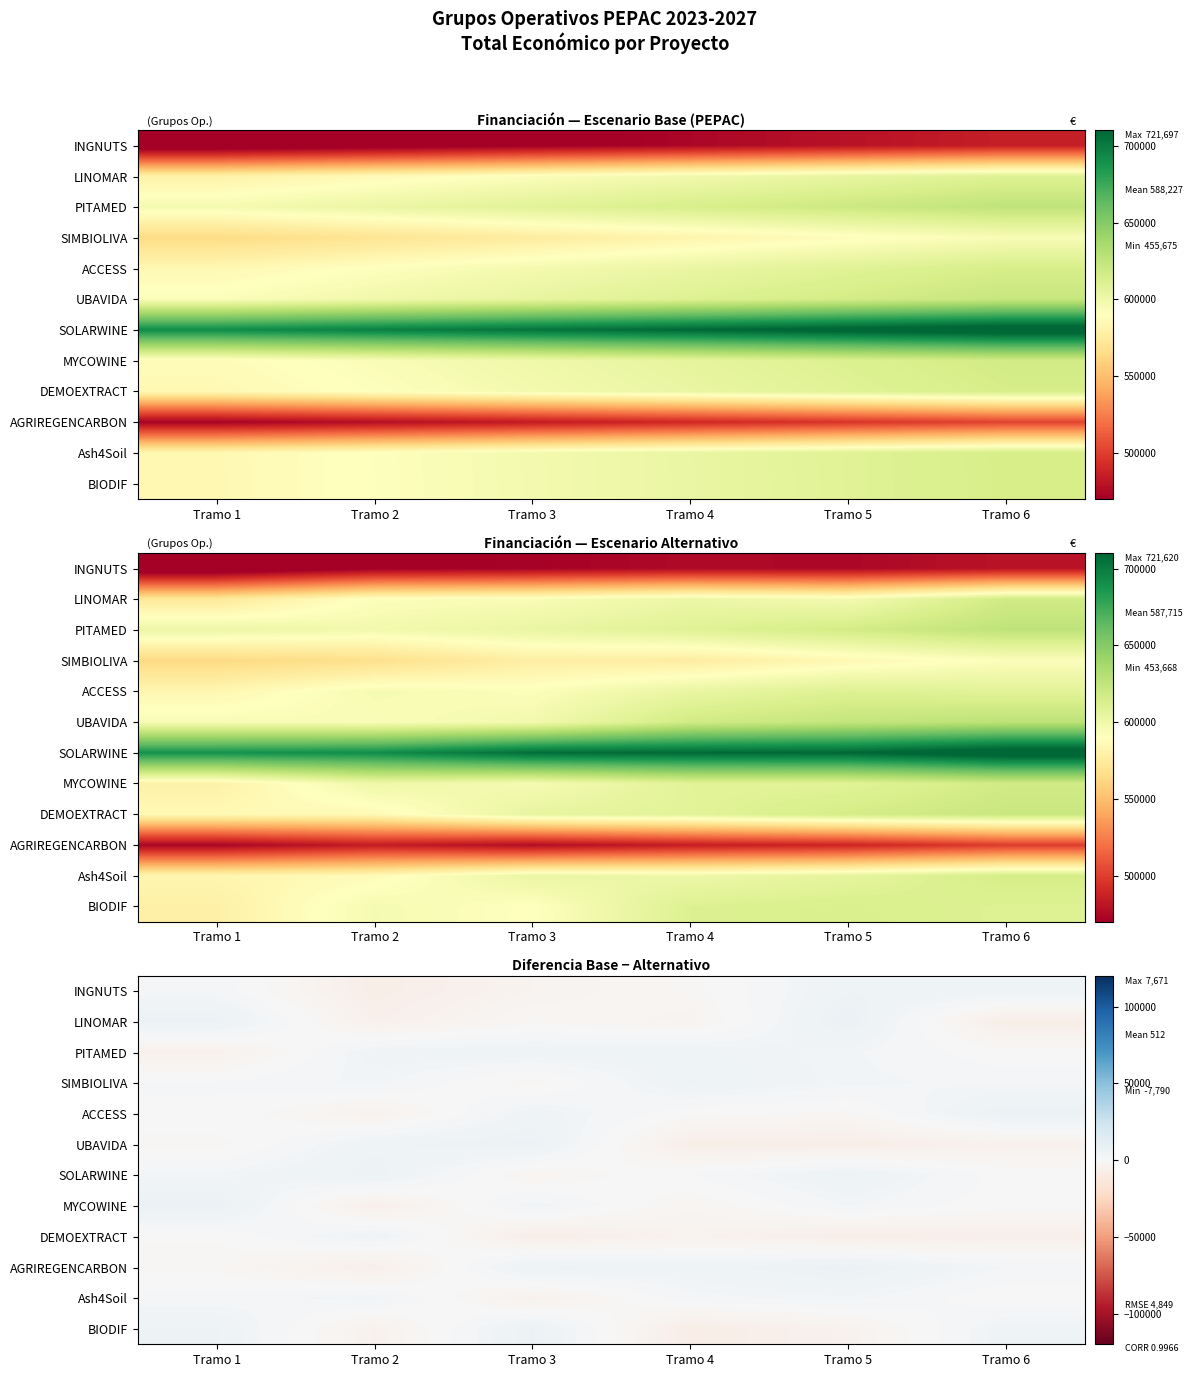

How many data points does each series have?

6